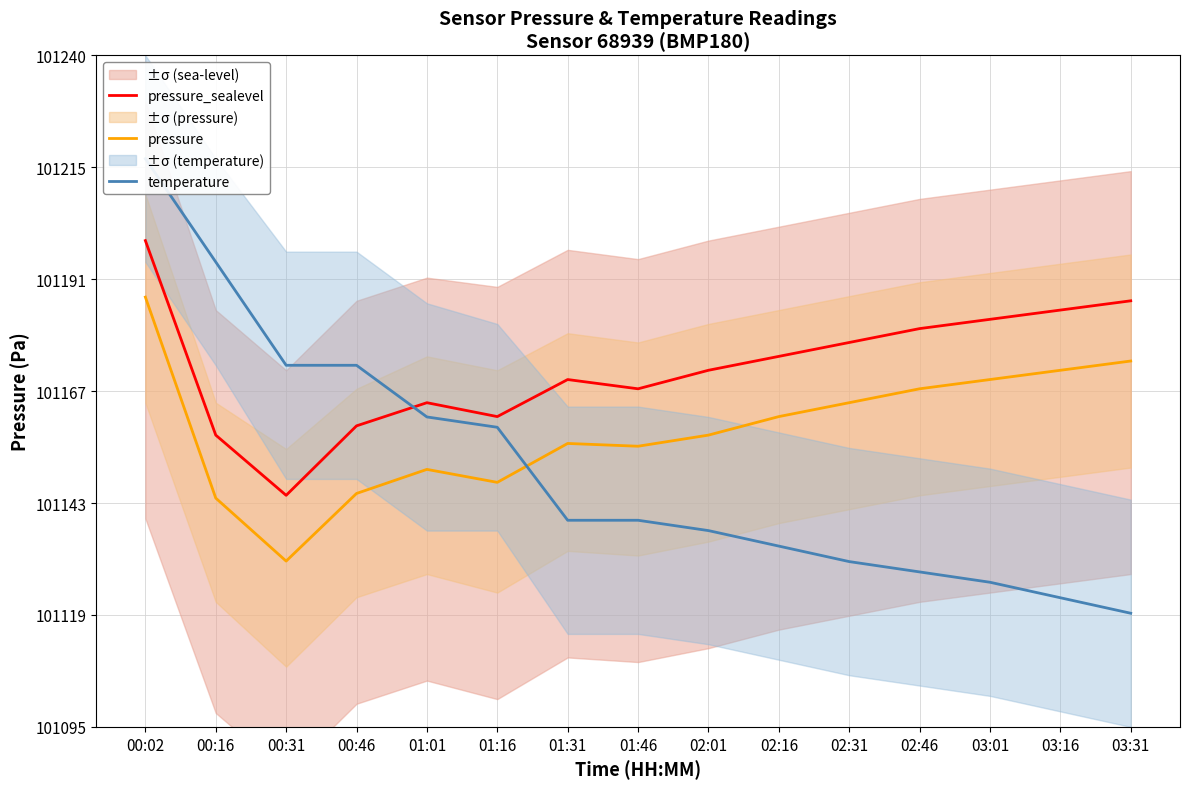

What is the minimum value shown in the chart?

101119.5